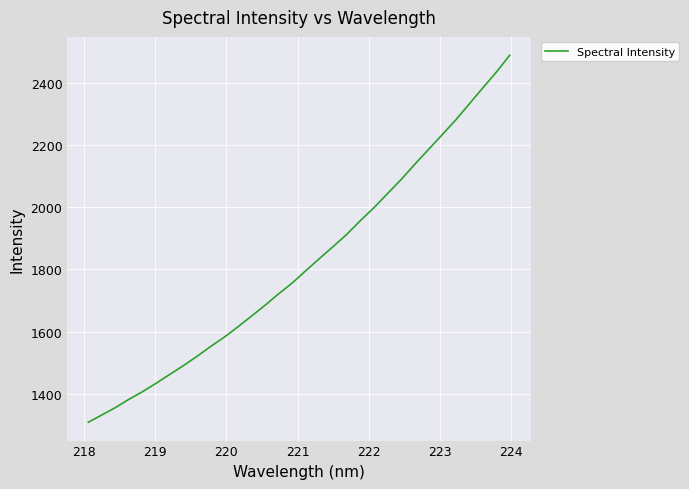

What is the minimum value shown in the chart?

1308.4